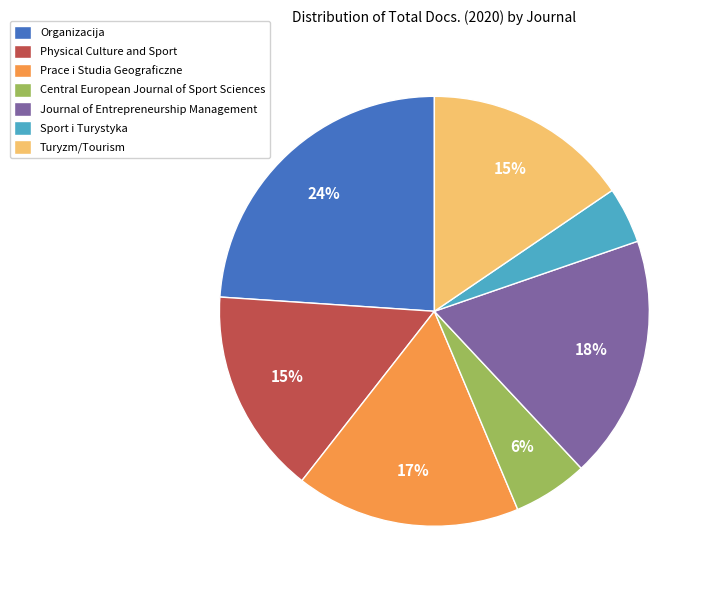

To the nearest percent, what is the difference between the largest and smallest slice percentages?

20%